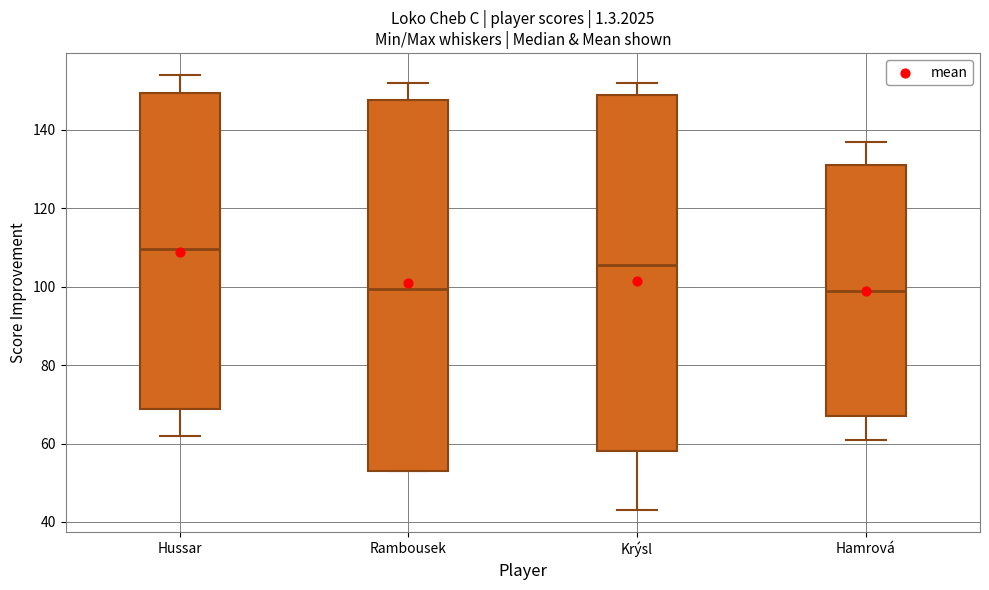

Where does the median line of the box for Hamrová sit on the y-axis? The values are not printed on the chart, so give them approximately, as read against the axis.

100